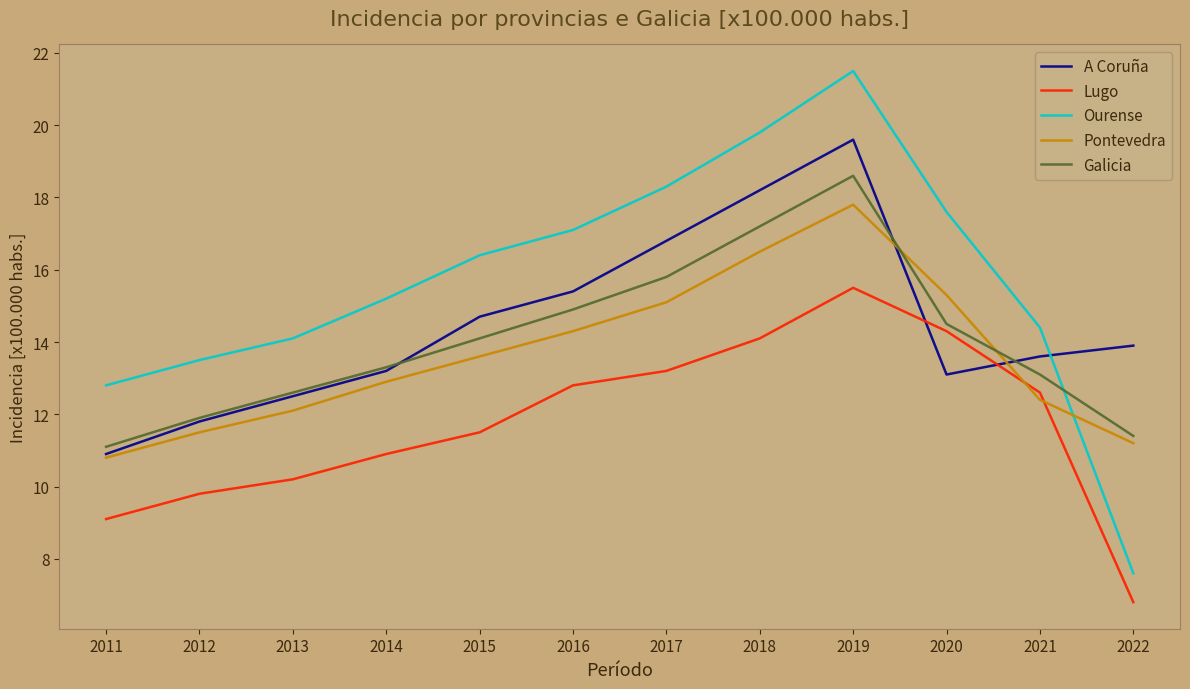

The Pontevedra series shows 12.4 at 2021. True or false?

True